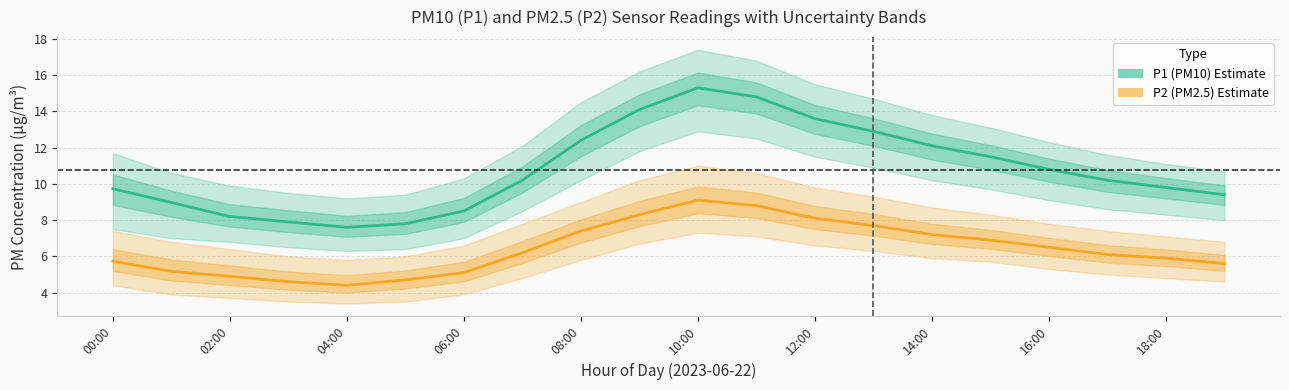

True or false: P2 mean has more than 0 points higher than both neighbors.

True